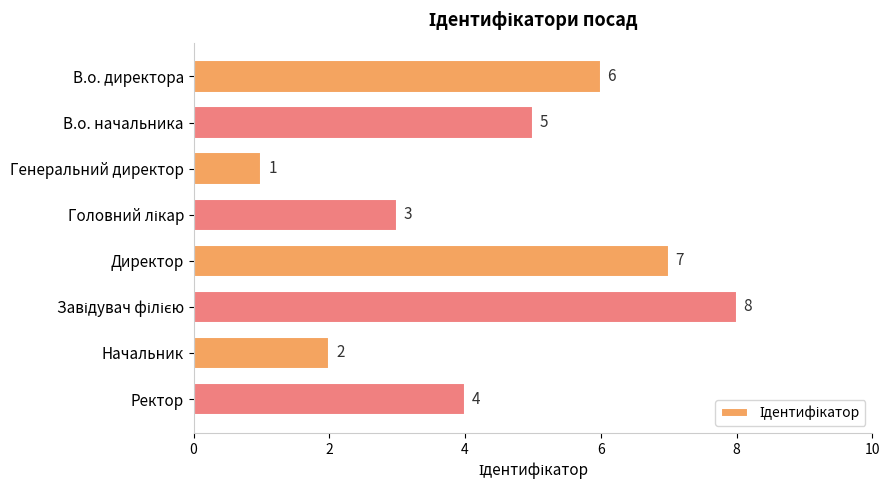

Count the number of categories in the chart.

8